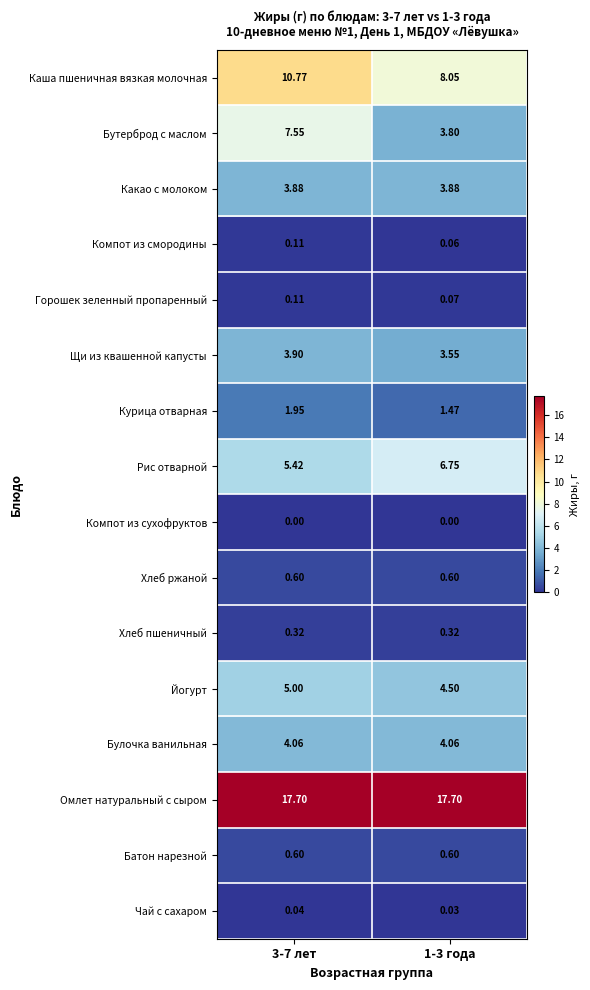

Which series has the largest total across all categories?

Омлет натуральный с сыром